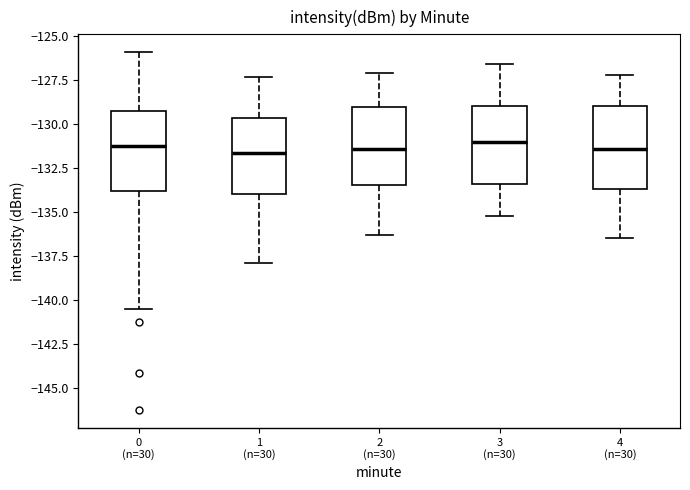

Reading left to right, read every box against the y-axis: the position of its median line, the range the box covers, and the ends of its whiskers. The values are not printed on the chart, so give them approximately, as read against the axis.

0 (n=30): median -131.0, box -134.0 to -129.5, whiskers -140.5 to -126.0
1 (n=30): median -131.5, box -134.0 to -129.5, whiskers -138.0 to -127.5
2 (n=30): median -131.5, box -133.5 to -129.0, whiskers -136.5 to -127.0
3 (n=30): median -131.0, box -133.5 to -129.0, whiskers -135.0 to -126.5
4 (n=30): median -131.5, box -133.5 to -129.0, whiskers -136.5 to -127.0